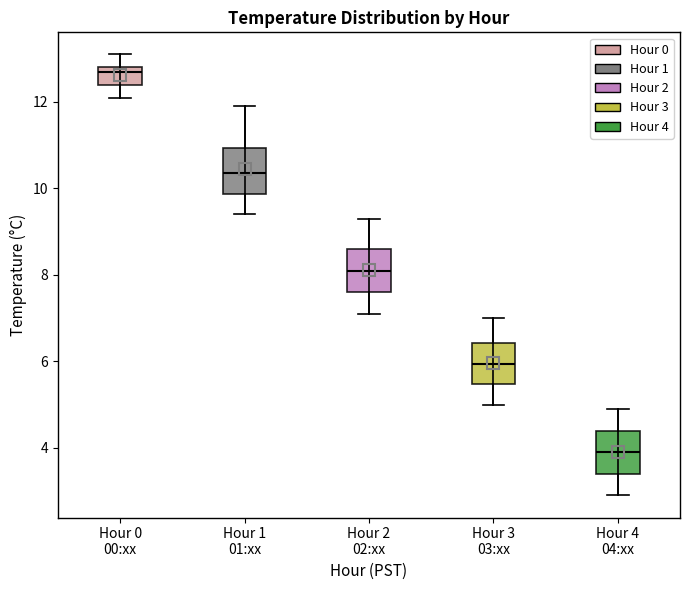

Reading left to right, read every box against the y-axis: the position of its median line, the range the box covers, and the ends of its whiskers. The values are not printed on the chart, so give them approximately, as read against the axis.

Hour 0 00:xx: median 12.8 (just below the box's upper edge), box 12.4 to 12.8, whiskers 12.2 to 13.2
Hour 1 01:xx: median 10.4, box 9.8 to 11.0, whiskers 9.4 to 12.0
Hour 2 02:xx: median 8.2, box 7.6 to 8.6, whiskers 7.2 to 9.4
Hour 3 03:xx: median 6.0, box 5.4 to 6.4, whiskers 5.0 to 7.0
Hour 4 04:xx: median 4.0, box 3.4 to 4.4, whiskers 3.0 to 5.0